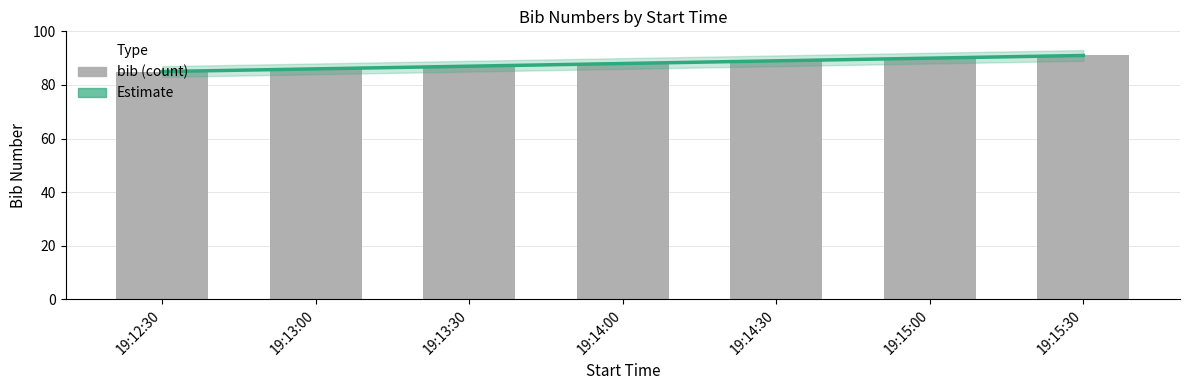

Reading right to left, extract all data points from this chart.

19:15:30=91	19:15:00=90	19:14:30=89	19:14:00=88	19:13:30=87	19:13:00=86	19:12:30=85